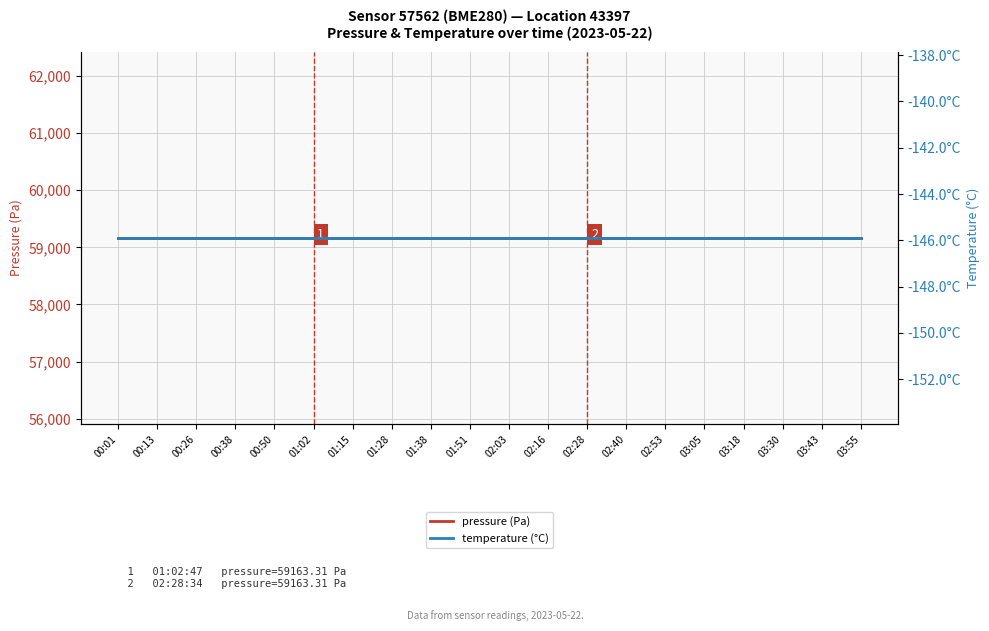

At which label does pressure (Pa) reach its peak?

00:01